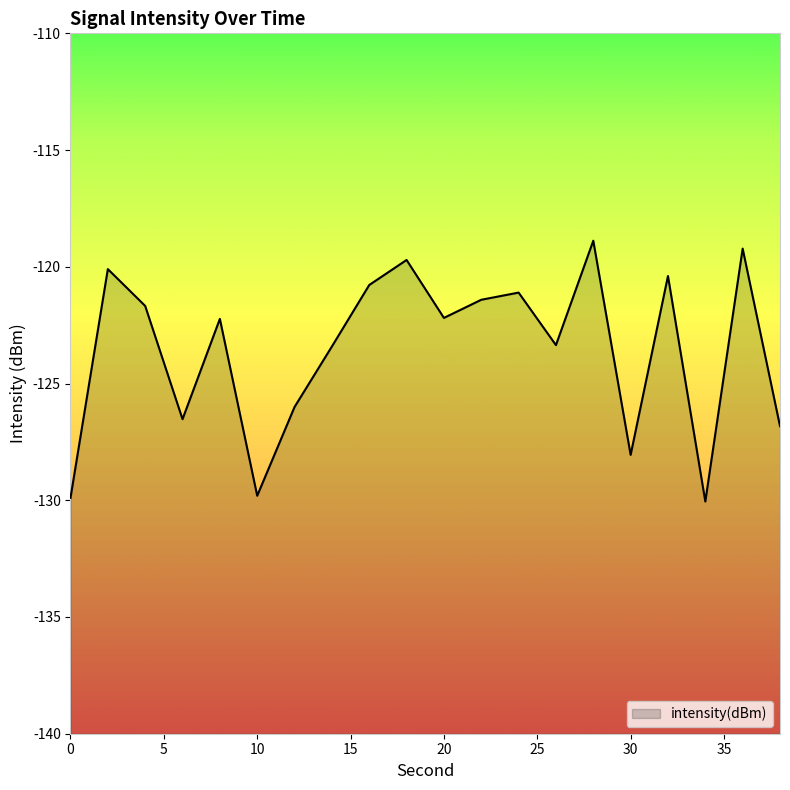

At which label does the data first exceed -122?

2